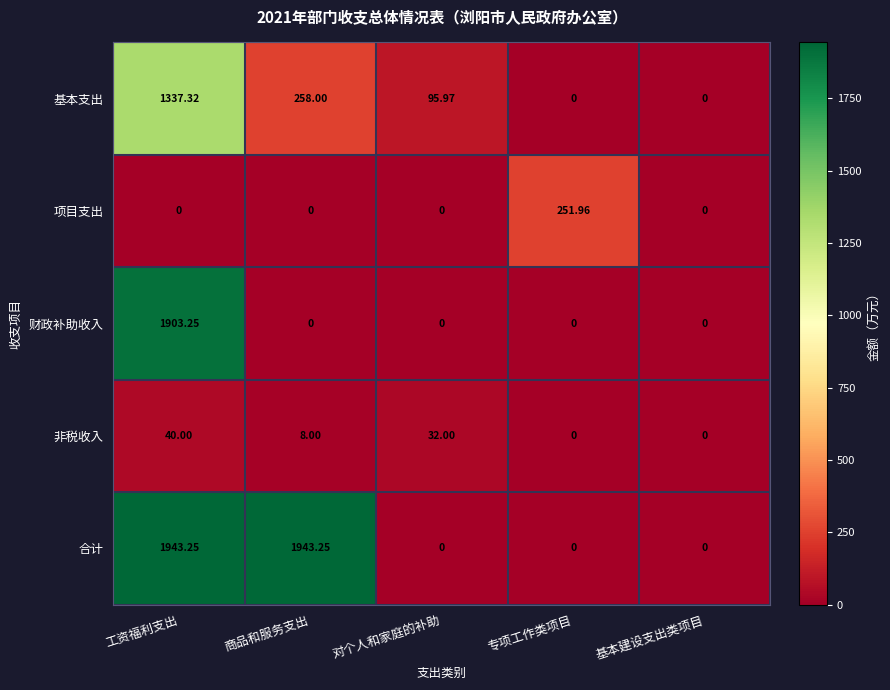

At which label is 非税收入 closest to 20?

商品和服务支出